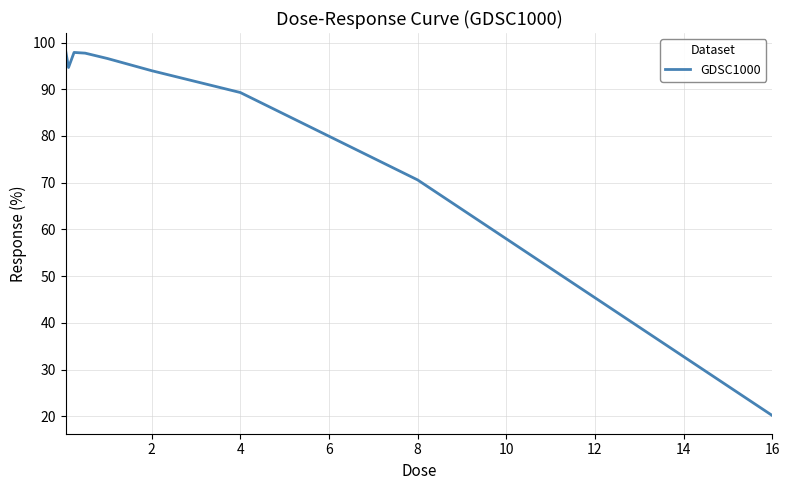

What is the maximum value shown in the chart?

98.1